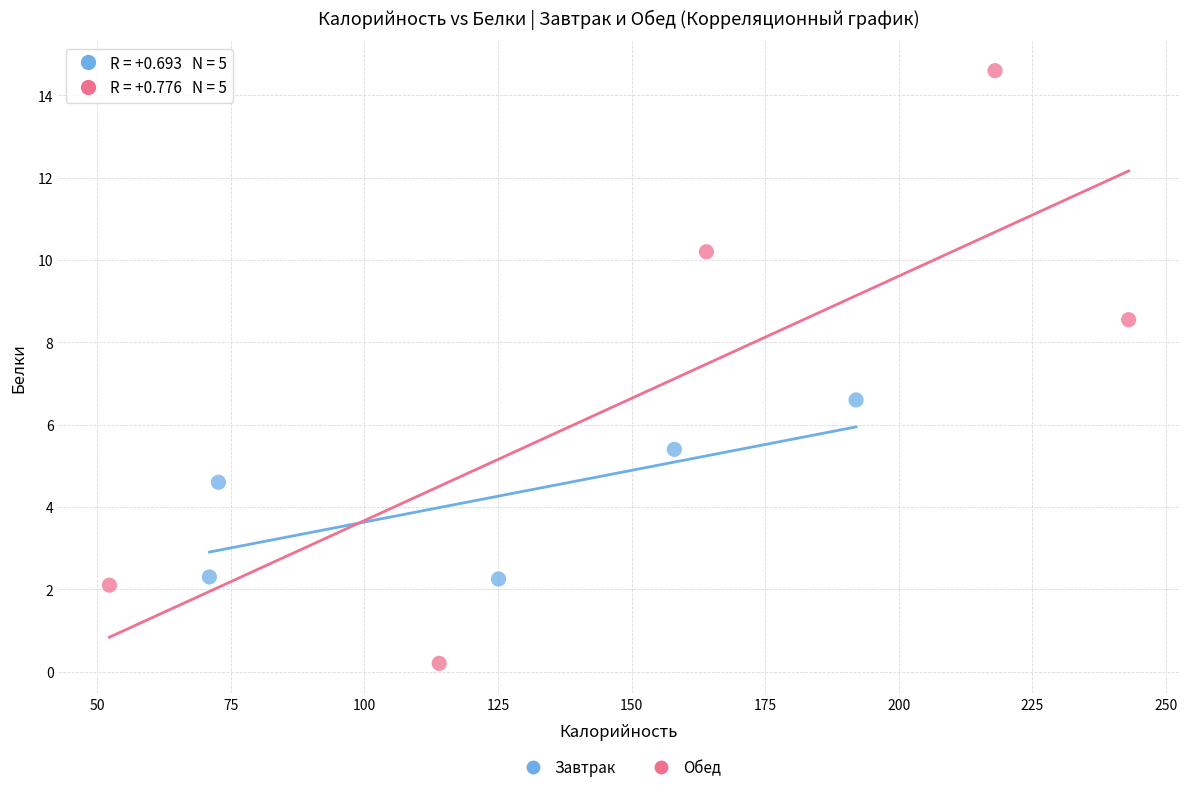

Which series contains the lowest Y value?

Обед